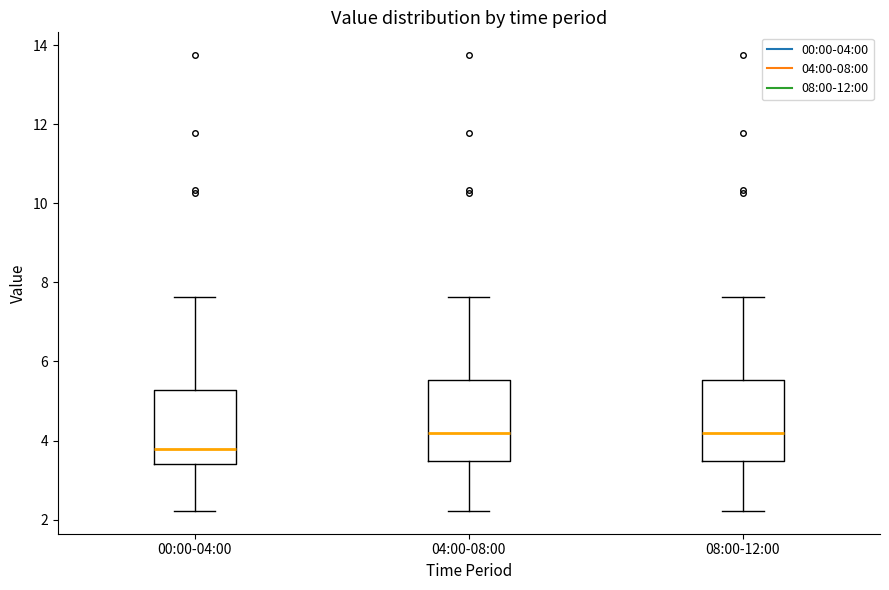

Where is the upper edge of the box for 00:00-04:00 on the y-axis? The values are not printed on the chart, so give them approximately, as read against the axis.

5.2